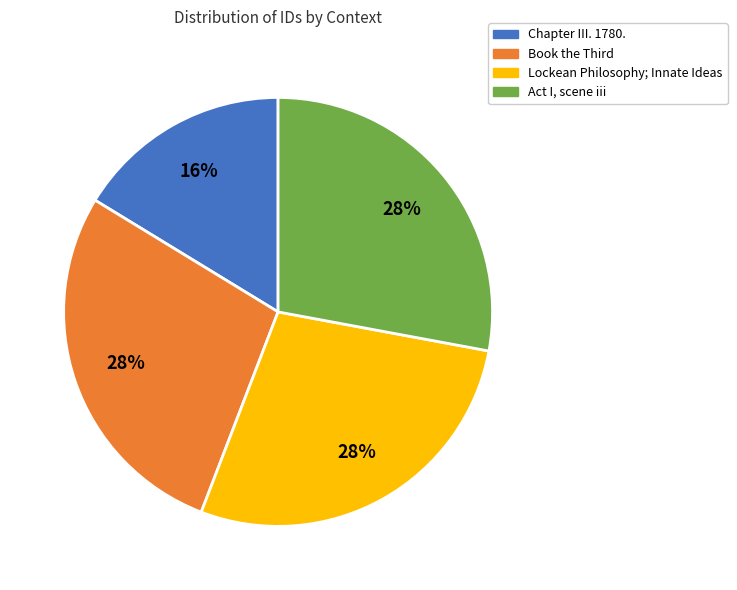

True or false: Chapter III. 1780. accounts for 30% of the total.

False